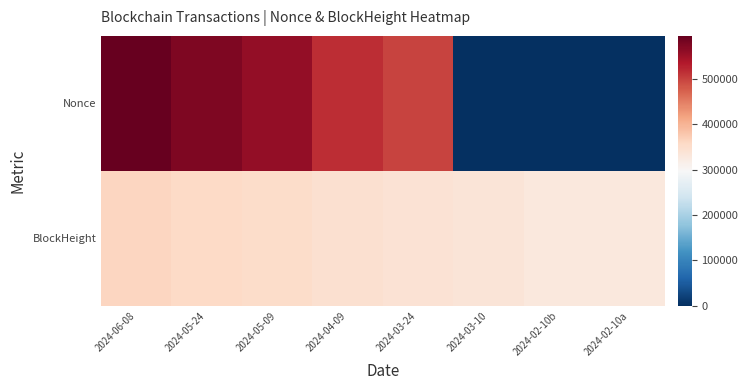

What is the maximum value shown in the chart?

594450